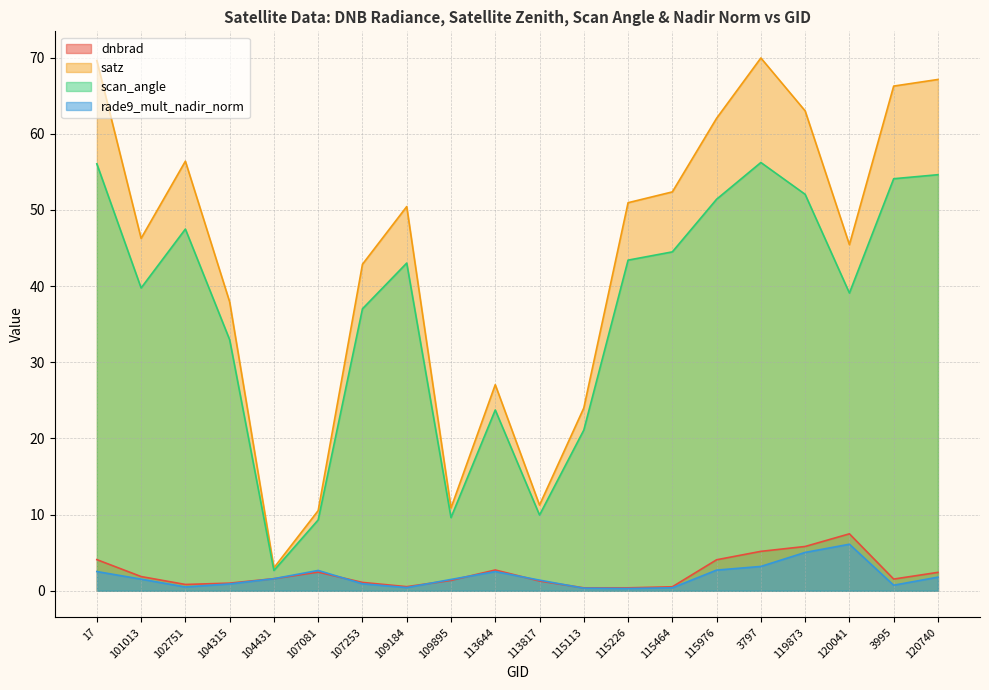

True or false: scan_angle and satz cross at least once.

False